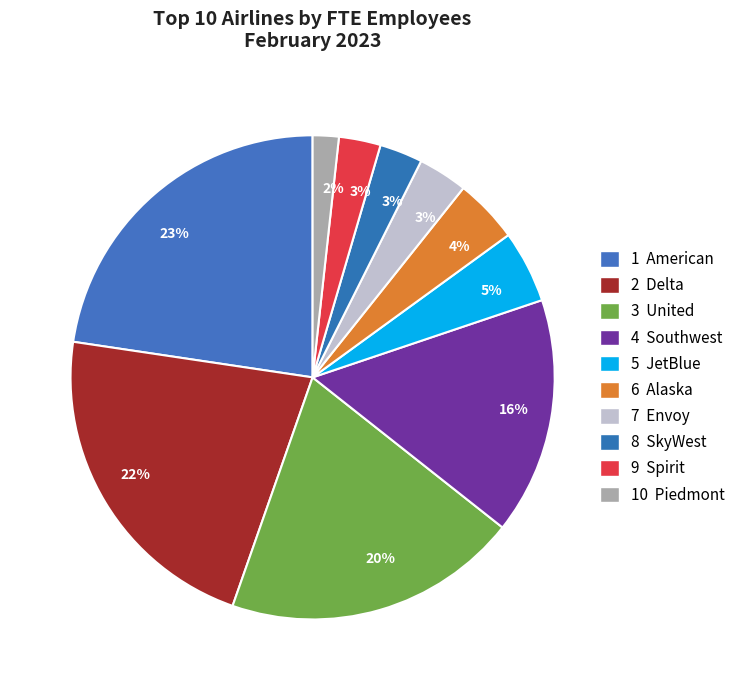

Count the number of slices in the pie.

10